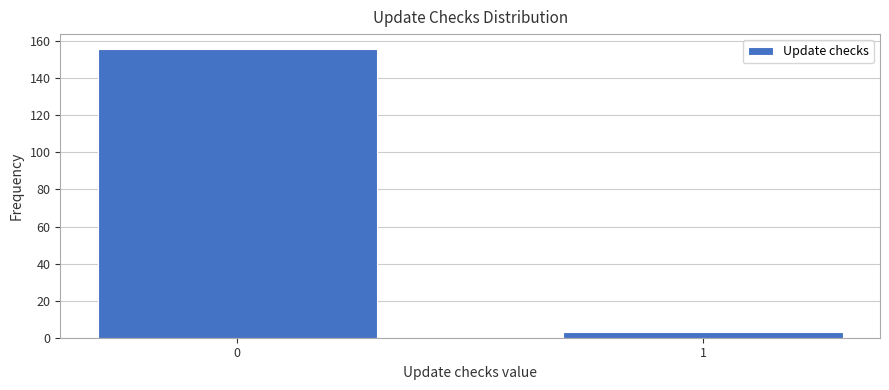

Reading left to right, list all the values displayed in this chart.

0=156	1=3